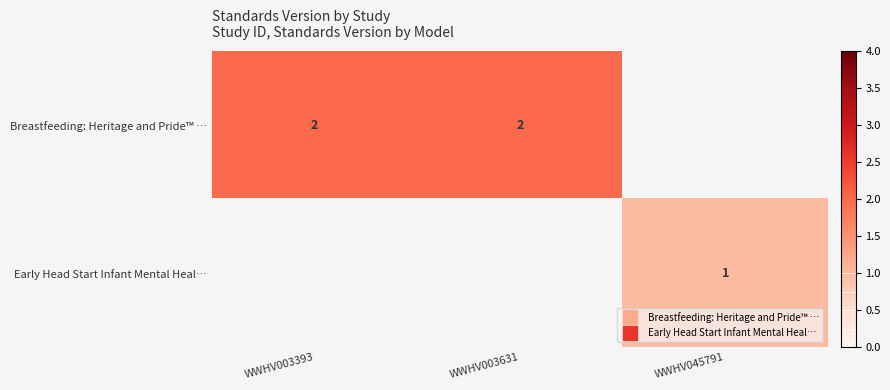

Rank the series by their average value, from highest to lowest.

Breastfeeding: Heritage and Pride™ …, Early Head Start Infant Mental Heal…